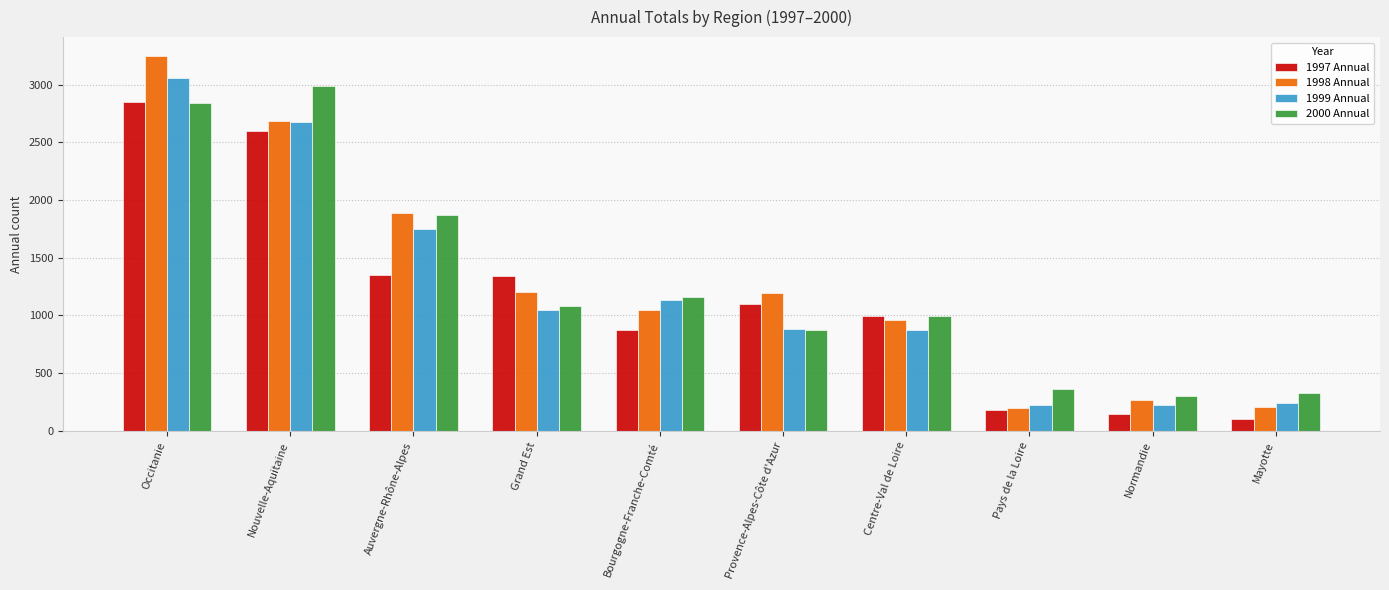

What is the sum of the 1997 Annual values at Centre-Val de Loire and Provence-Alpes-Côte d'Azur?

2091